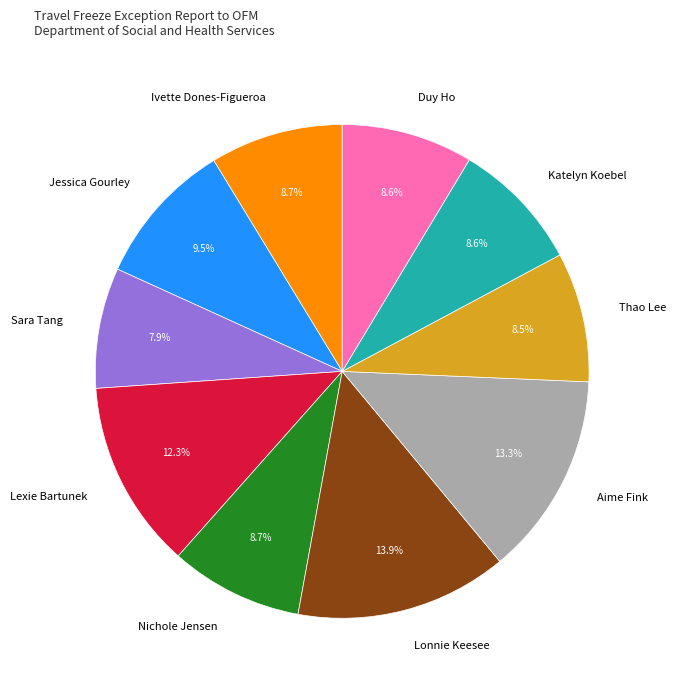

Does any single category account for the majority?

No